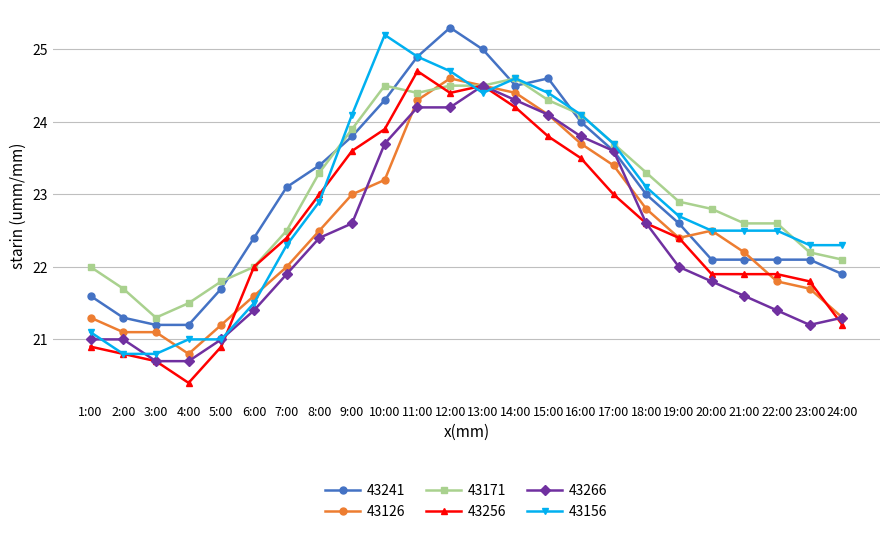

What value does the 43256 series have at 5:00?

20.9